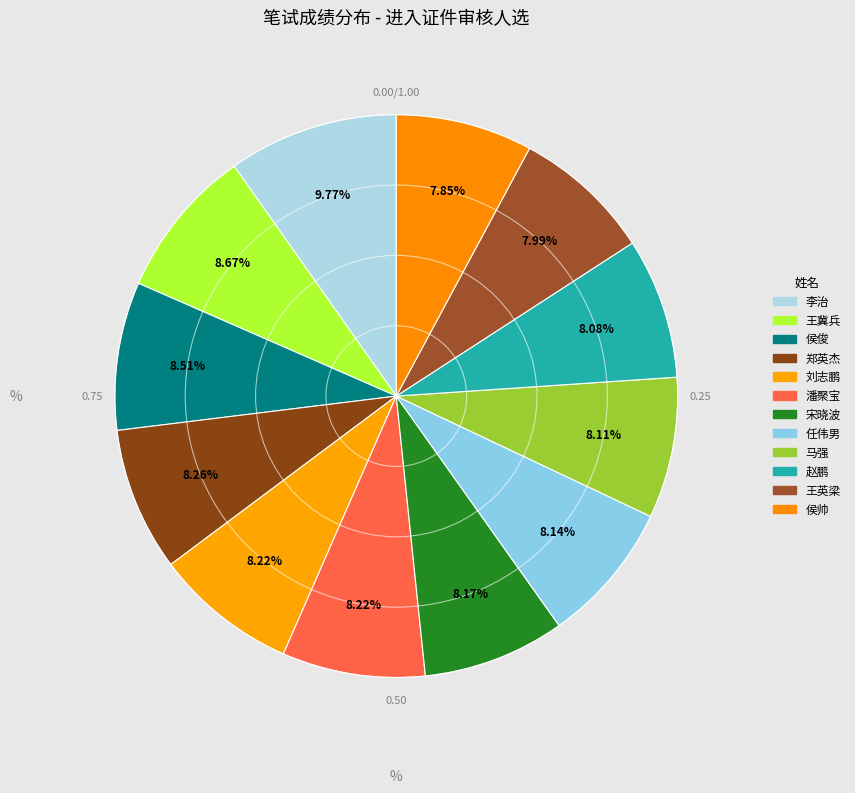

How much of the chart is everything except 侯帅?

92.1%